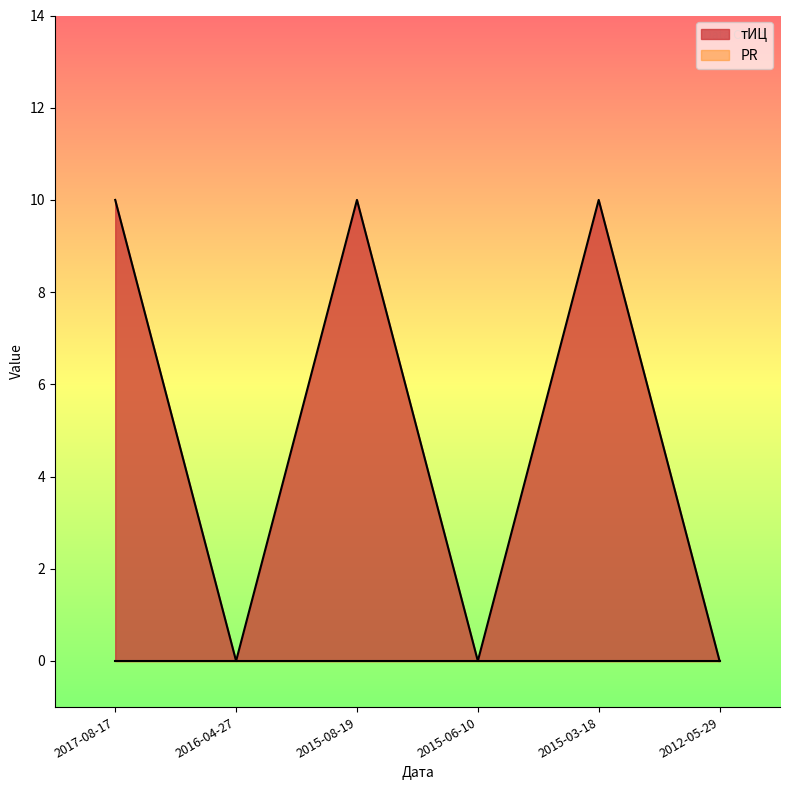

How many lines are shown in the chart?

2